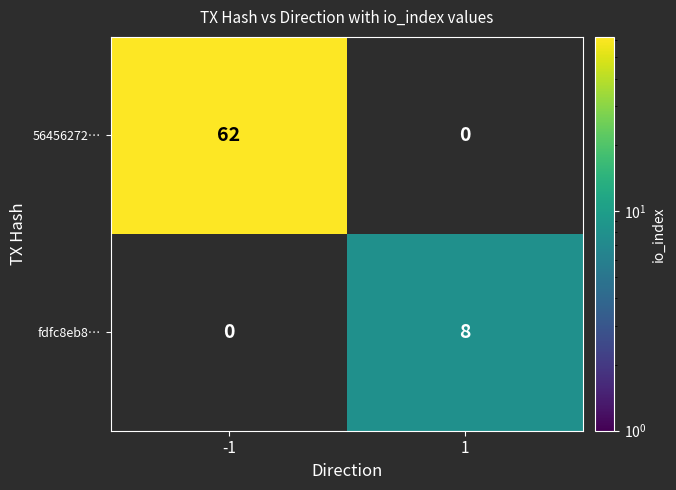

Is the value of 56456272… at -1 greater than the value of fdfc8eb8… at -1?

Yes